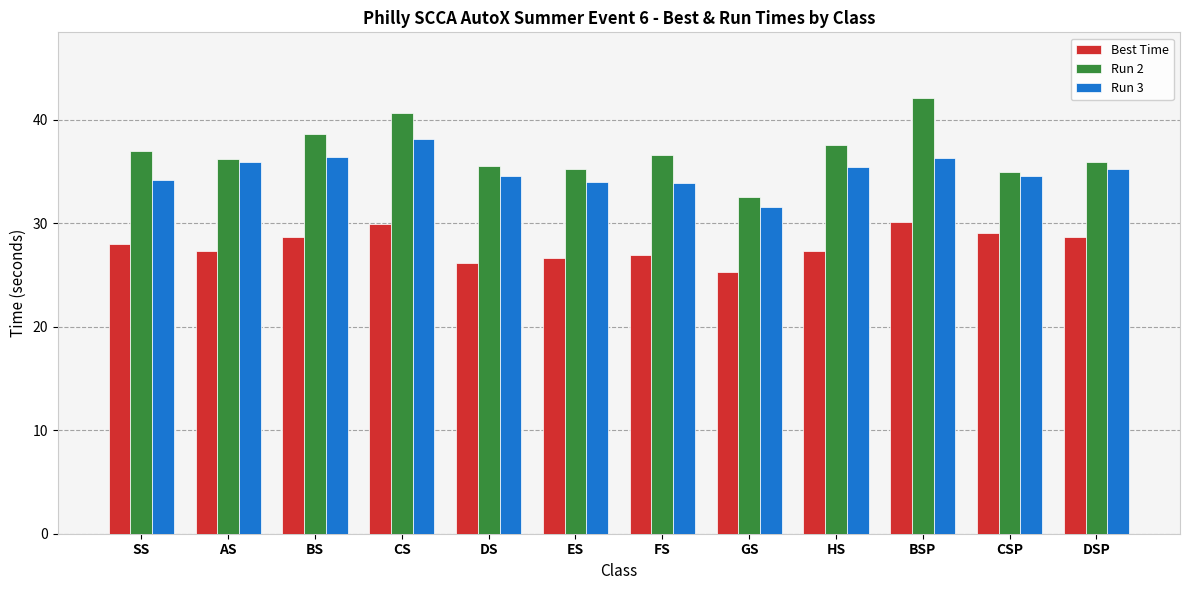

At which label does Run 2 reach its minimum?

GS